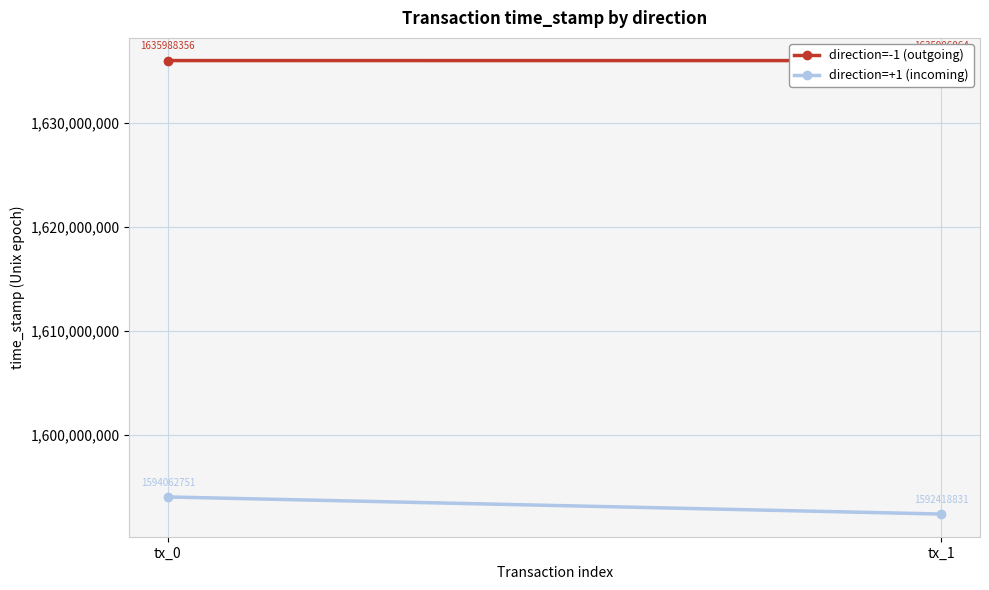

Reading right to left, list all the values displayed in this chart.

direction=-1 (outgoing): tx_1=1635986064	tx_0=1635988356
direction=+1 (incoming): tx_1=1592418831	tx_0=1594062751